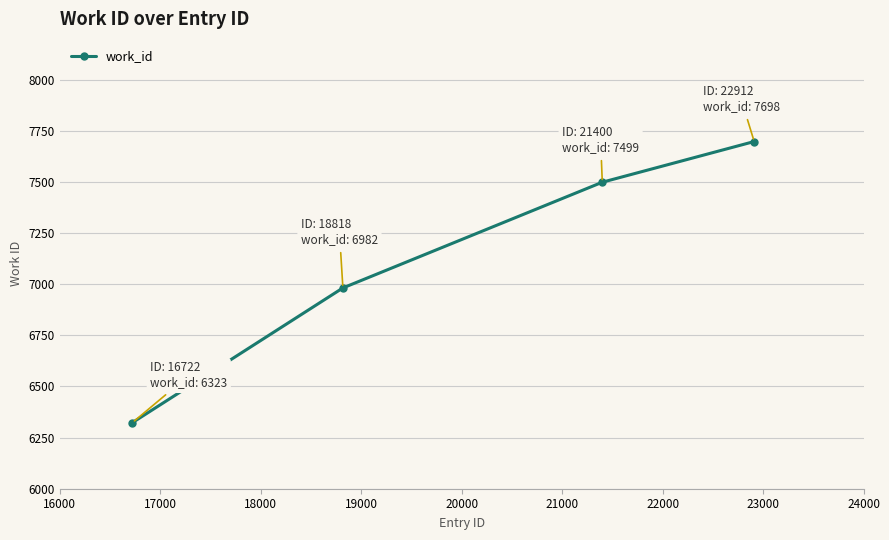

What is the average value?

7126